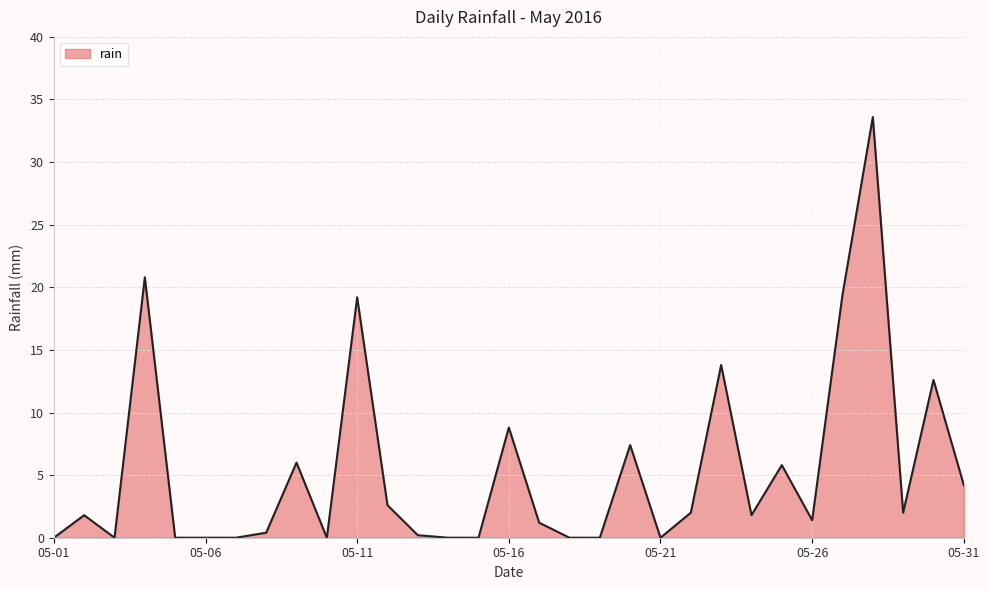

How many lines are shown in the chart?

1